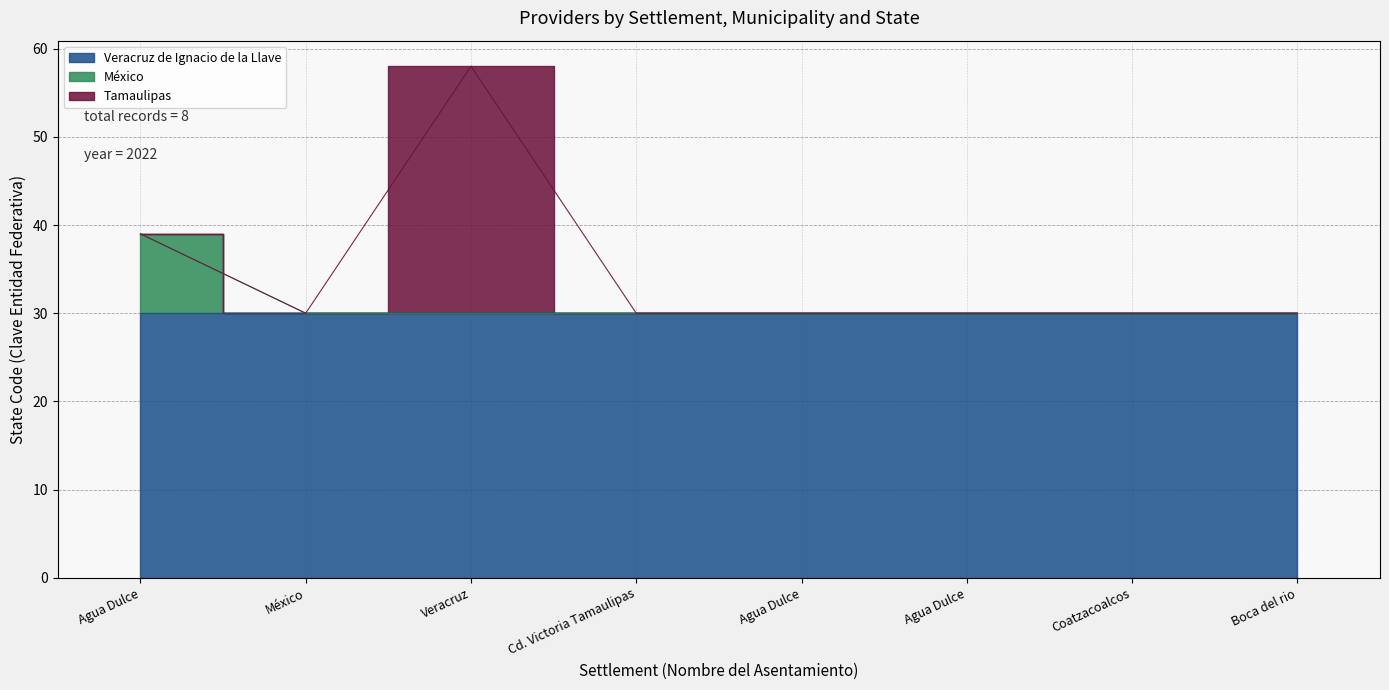

The value of México at Agua Dulce is 0. True or false?

True